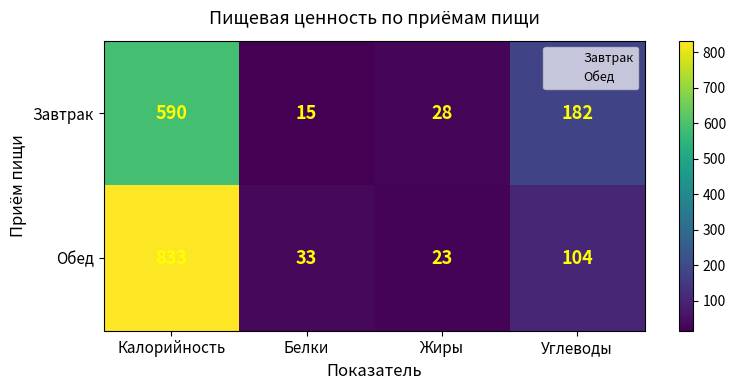

At which label is Обед closest to 428?

Углеводы